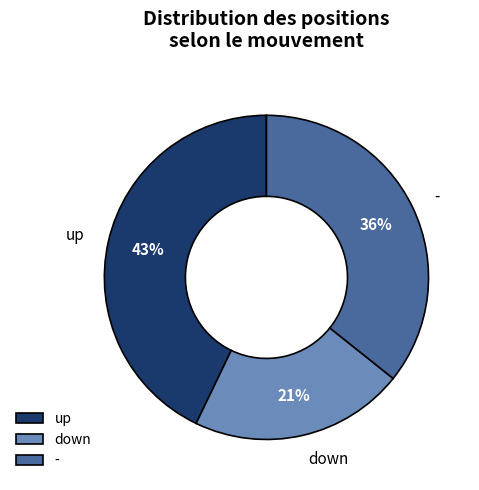

Is the sum of down and - greater than half?

Yes